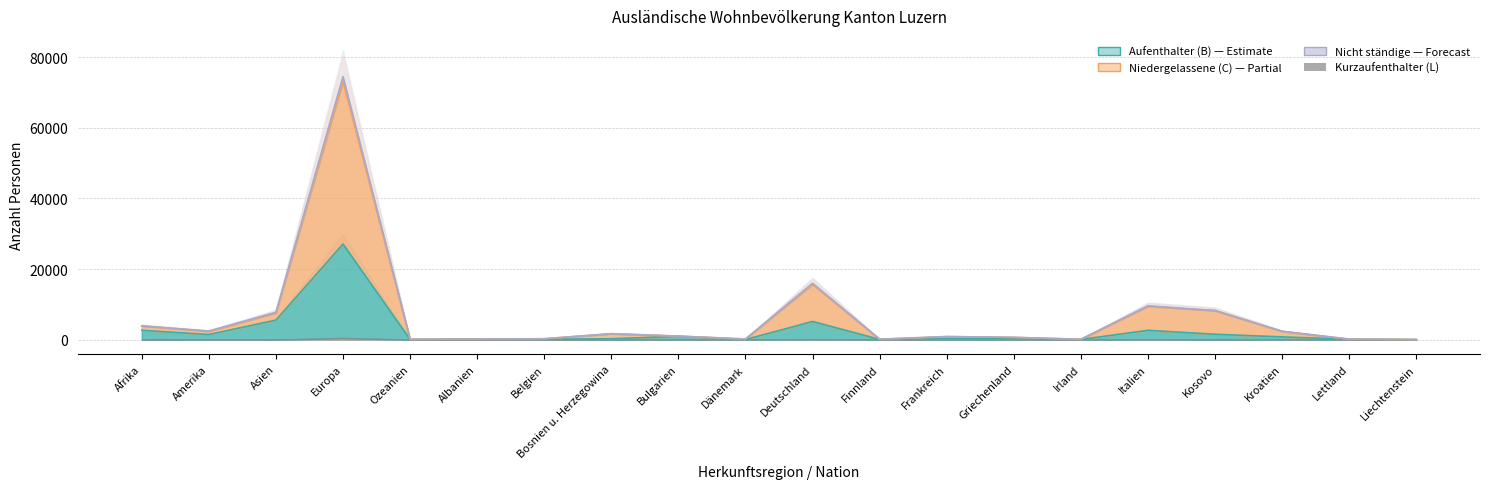

True or false: Niedergelassene (C) and Kurzaufenthalter (L) cross at least once.

False